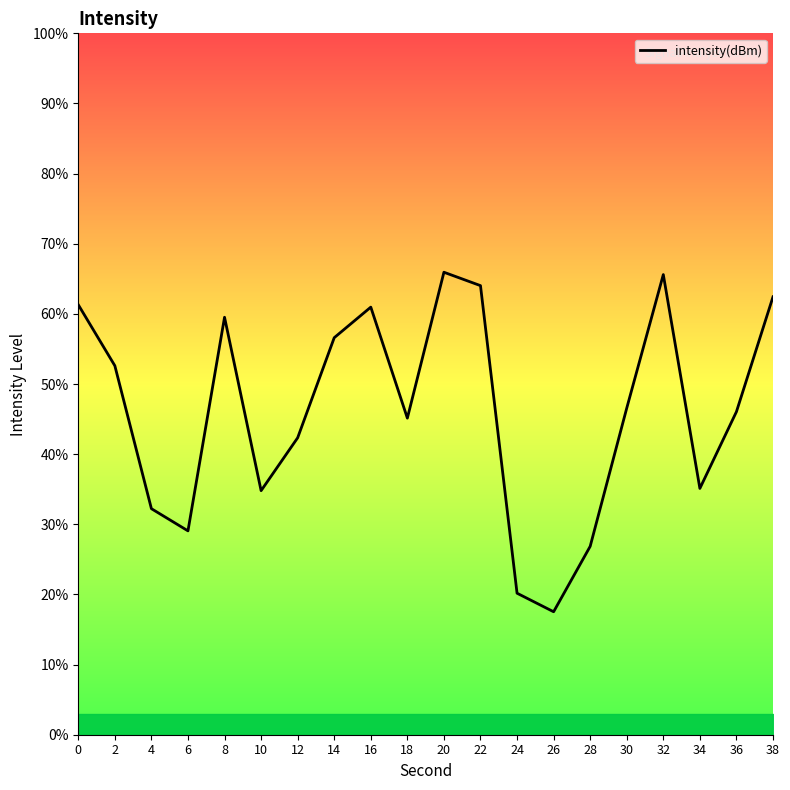

How many lines are shown in the chart?

1